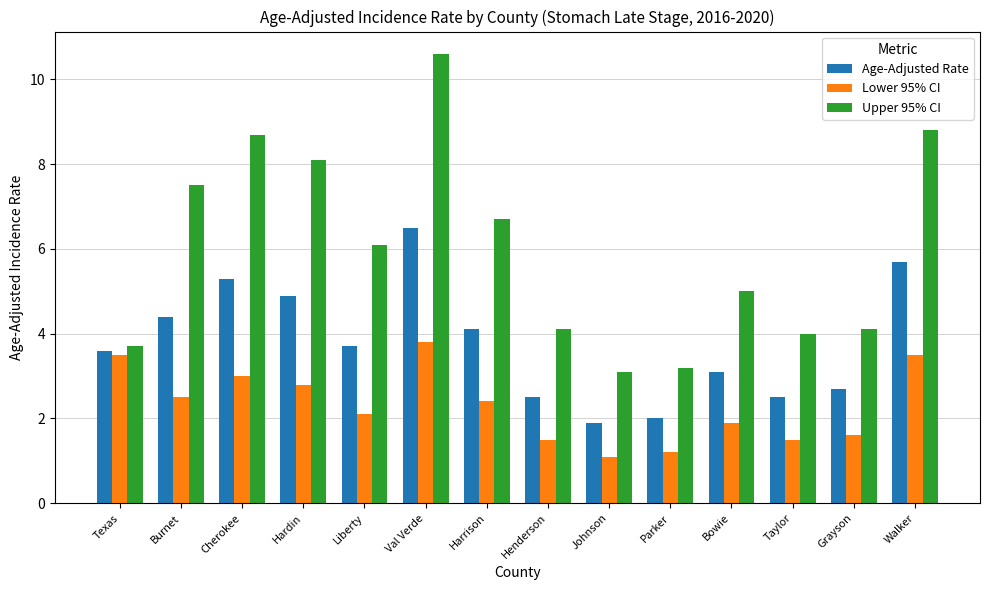

At which label is Age-Adjusted Rate closest to 4?

Harrison